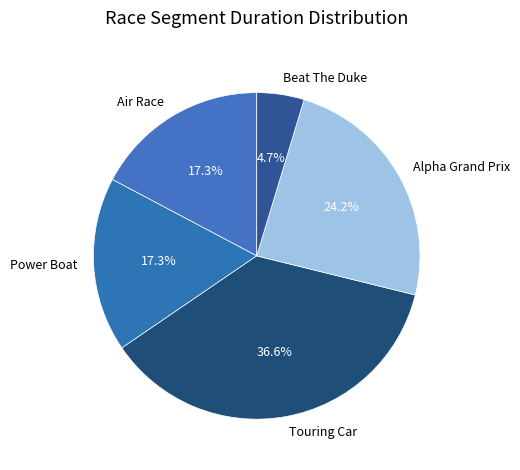

To the nearest percent, what is the combined percentage of Power Boat and Alpha Grand Prix?

41%